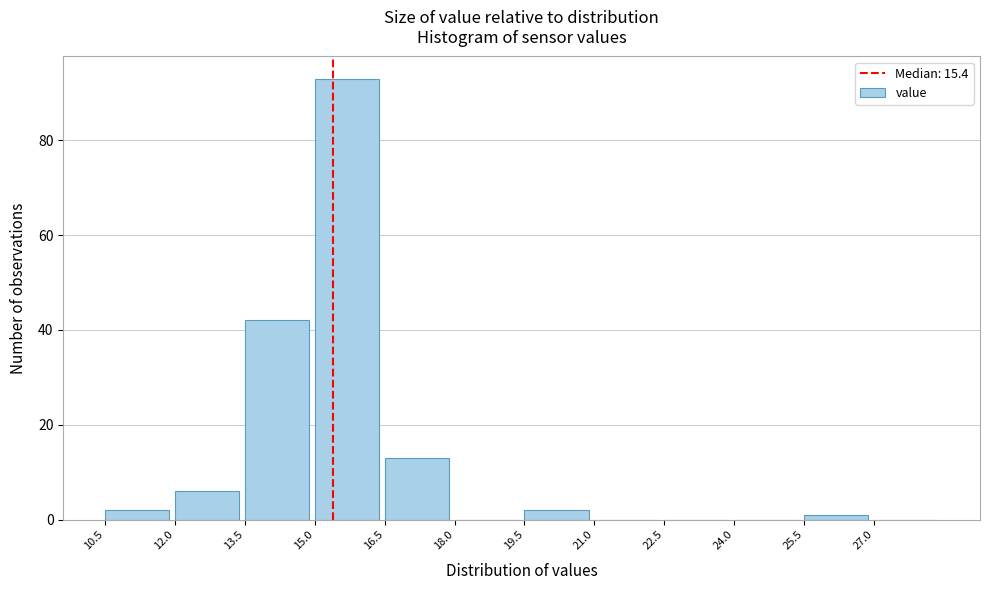

Over which range of the x-axis is the bar tallest?

15.0 to 16.5